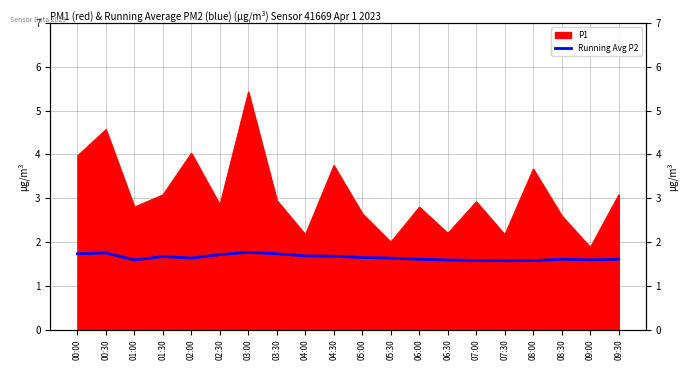

Where is the first local maximum?

00:30